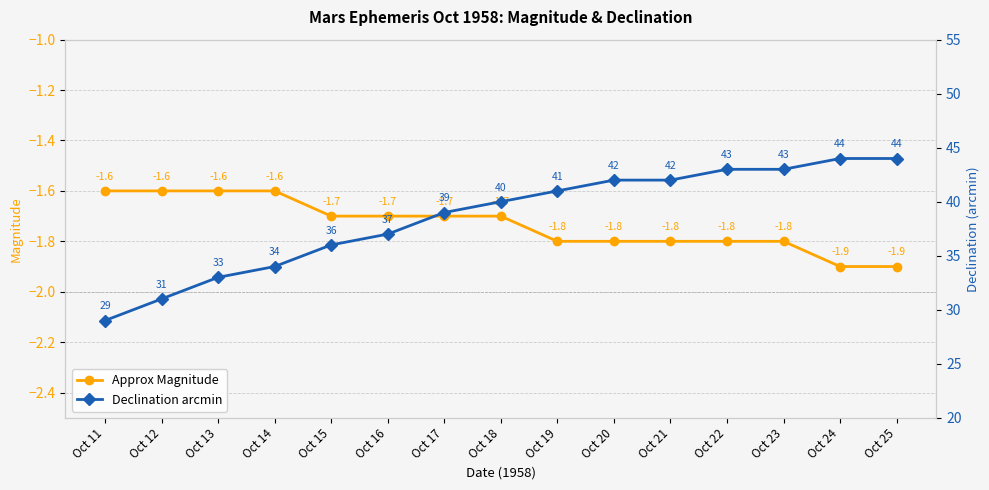

Reading left to right, extract all data points from this chart.

Approx Magnitude: Oct 11=-1.6	Oct 12=-1.6	Oct 13=-1.6	Oct 14=-1.6	Oct 15=-1.7	Oct 16=-1.7	Oct 17=-1.7	Oct 18=-1.7	Oct 19=-1.8	Oct 20=-1.8	Oct 21=-1.8	Oct 22=-1.8	Oct 23=-1.8	Oct 24=-1.9	Oct 25=-1.9
Declination arcmin: Oct 11=29.0	Oct 12=31.0	Oct 13=33.0	Oct 14=34.0	Oct 15=36.0	Oct 16=37.0	Oct 17=39.0	Oct 18=40.0	Oct 19=41.0	Oct 20=42.0	Oct 21=42.0	Oct 22=43.0	Oct 23=43.0	Oct 24=44.0	Oct 25=44.0